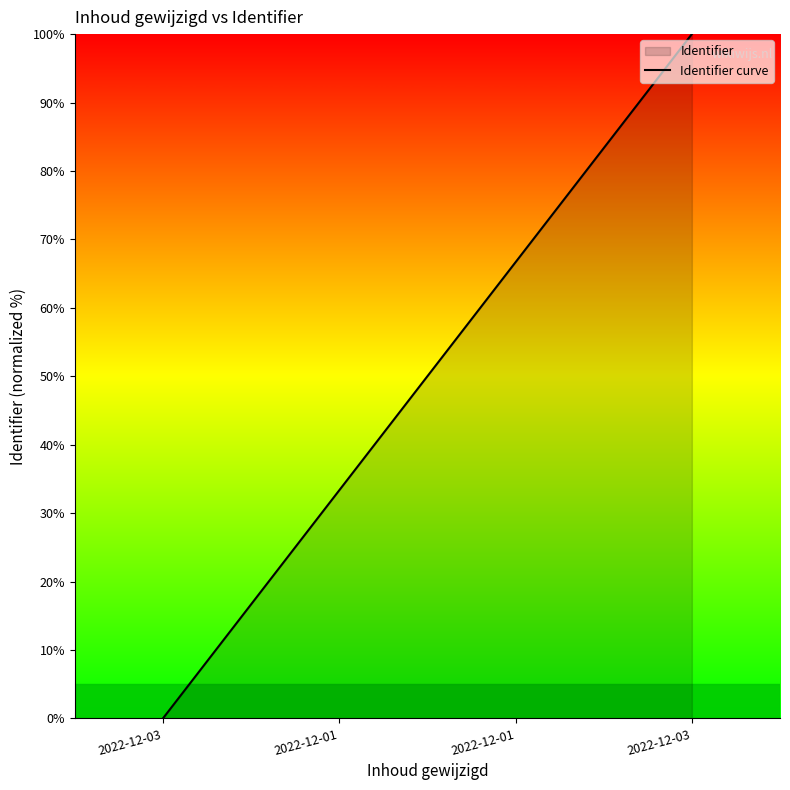

Reading left to right, transcribe all the data shown in this chart.

0.0	33.3	66.7	100.0